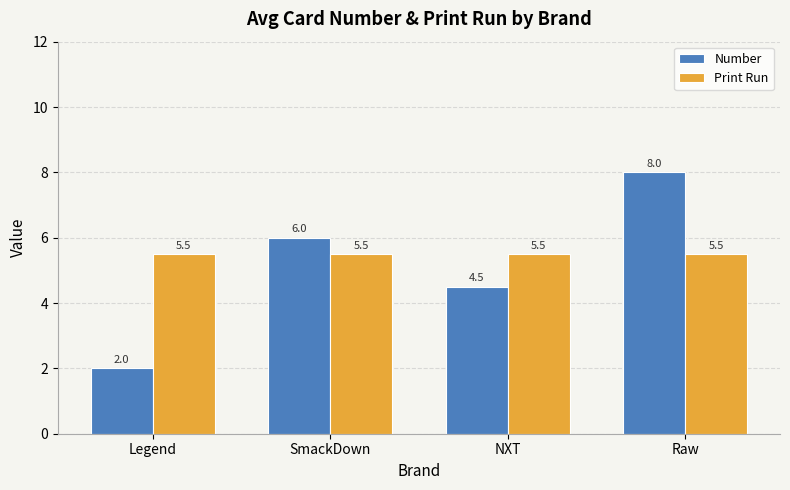

Reading left to right, list all the values displayed in this chart.

Number: Legend=2.0	SmackDown=6.0	NXT=4.5	Raw=8.0
Print Run: Legend=5.5	SmackDown=5.5	NXT=5.5	Raw=5.5